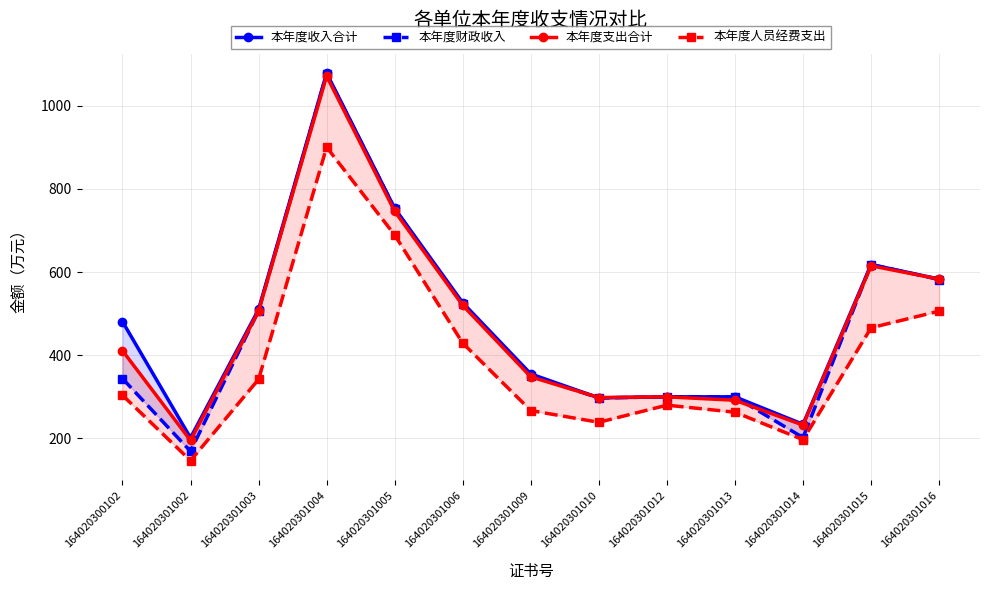

What is the lowest value of the 本年度收入合计 series?

201.4